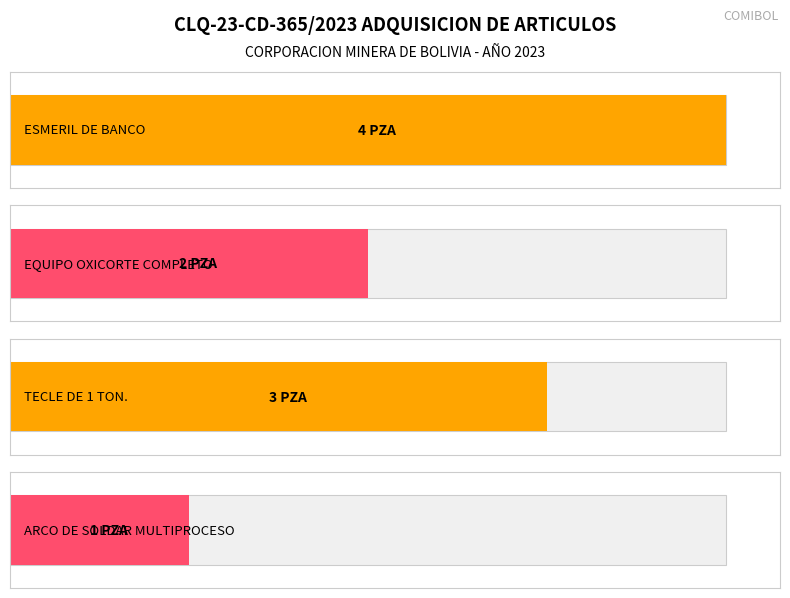

Is it true that the value at ARCO DE SOLDAR MULTIPROCESO is 2?

False